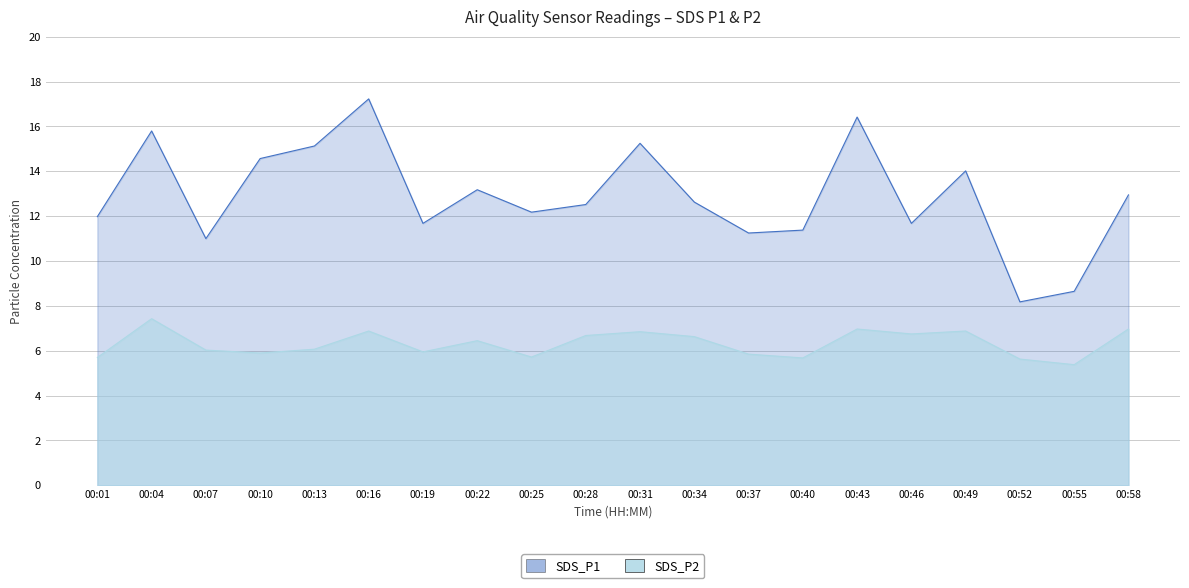

What is the sum of all SDS_P1 values?

257.7